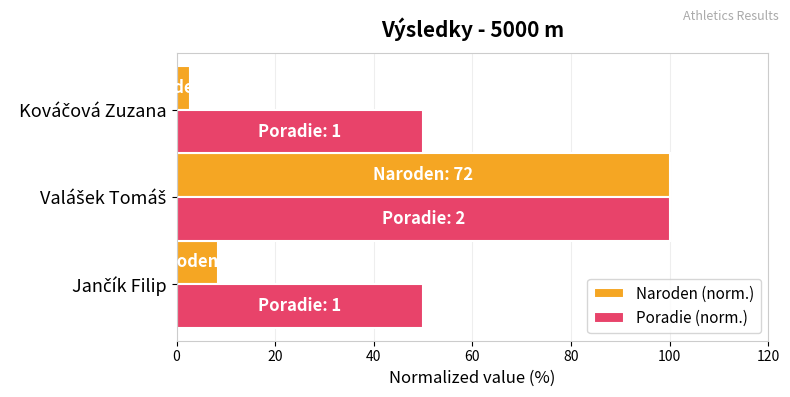

Rank the series by their average value, from lowest to highest.

Naroden (norm.), Poradie (norm.)